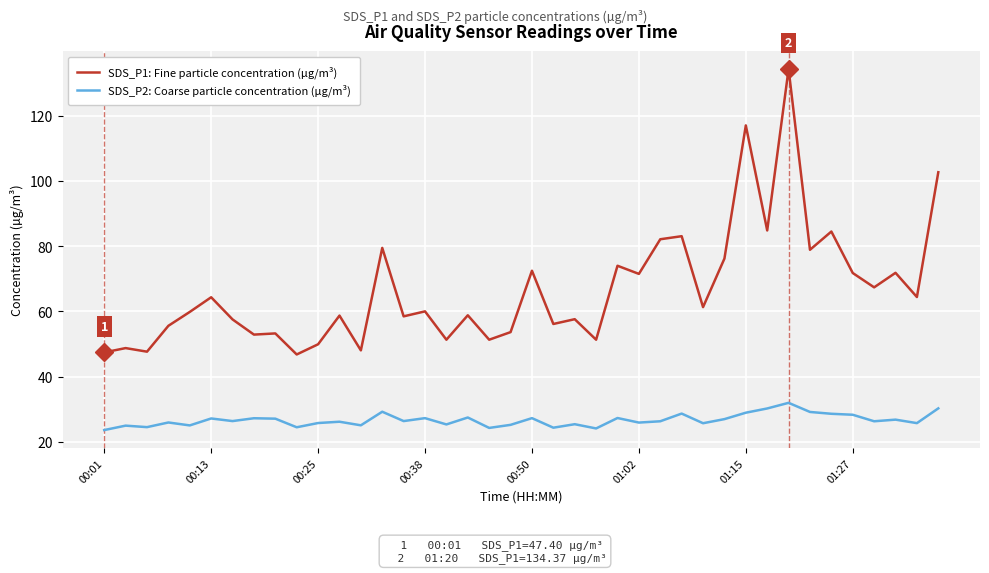

What is the difference between the maximum and minimum values in the SDS_P1: Fine particle concentration (µg/m³) series?

87.6